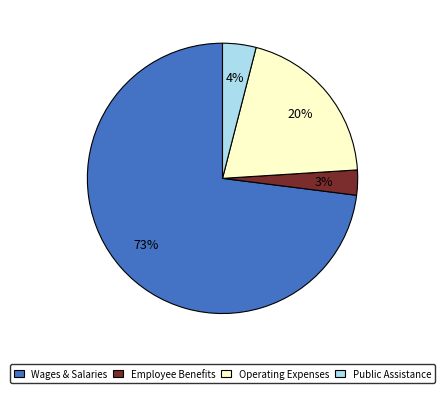

Between Operating Expenses and Public Assistance, which is larger?

Operating Expenses